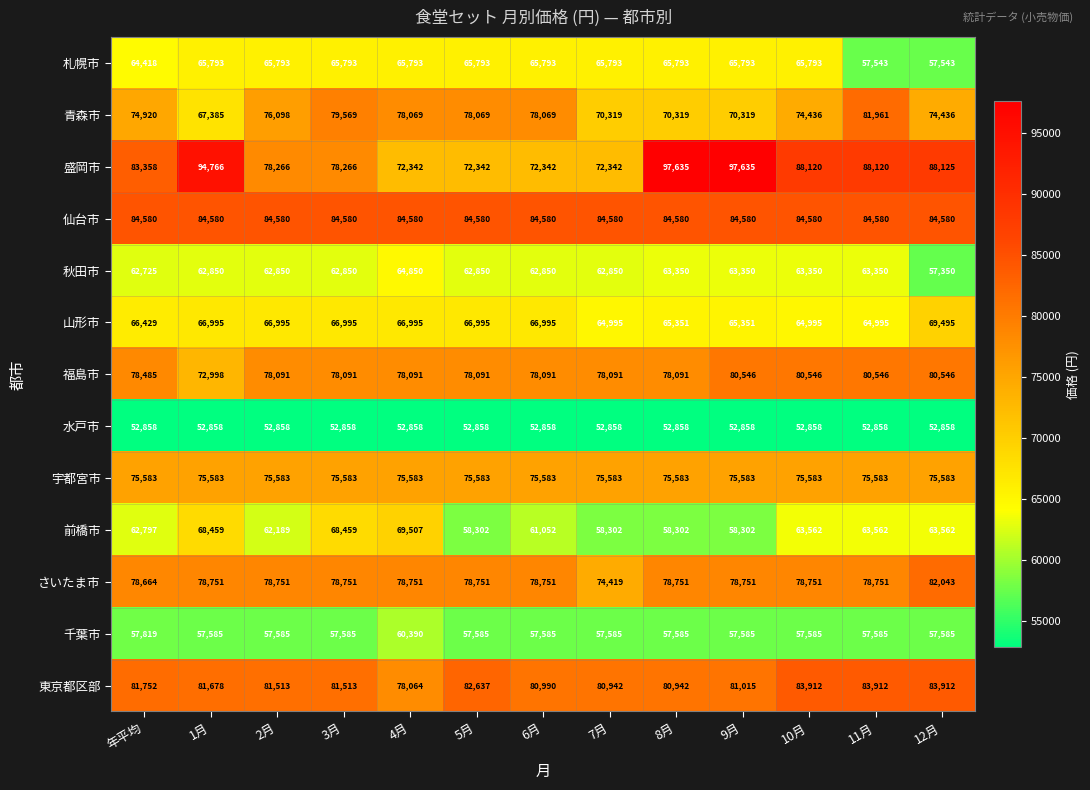

Which series has the widest spread of values?

盛岡市